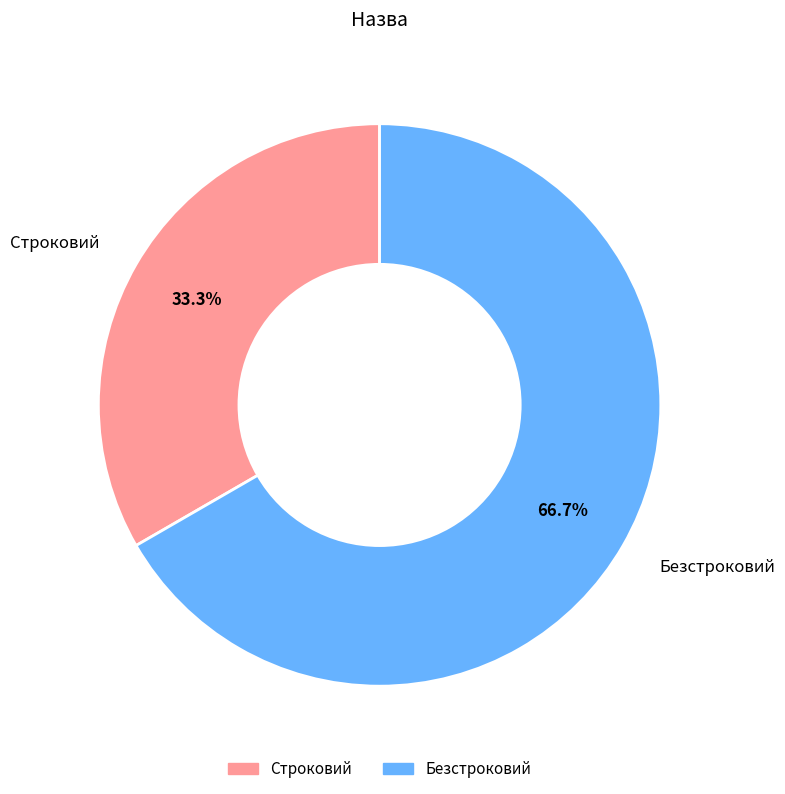

To the nearest percent, what is the difference between the largest and smallest slice percentages?

33%